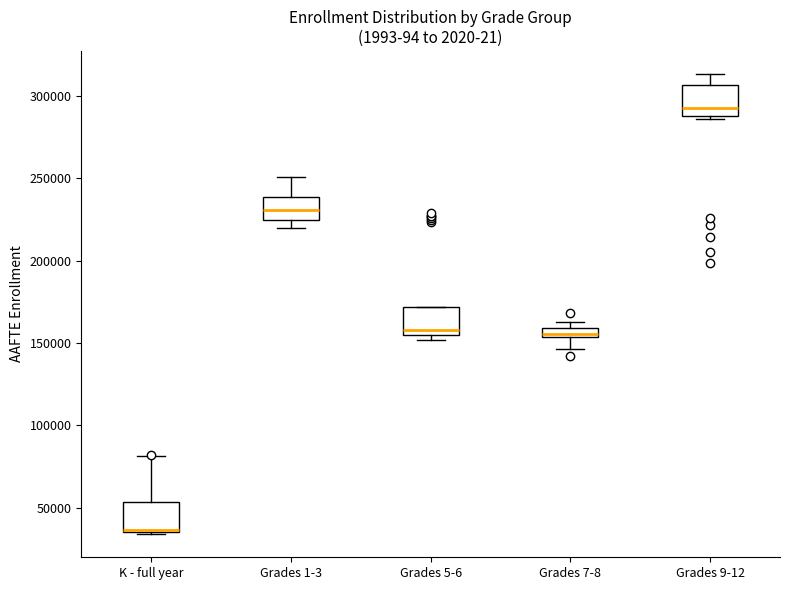

Where is the lower edge of the box for Grades 5-6 on the y-axis? The values are not printed on the chart, so give them approximately, as read against the axis.

155000